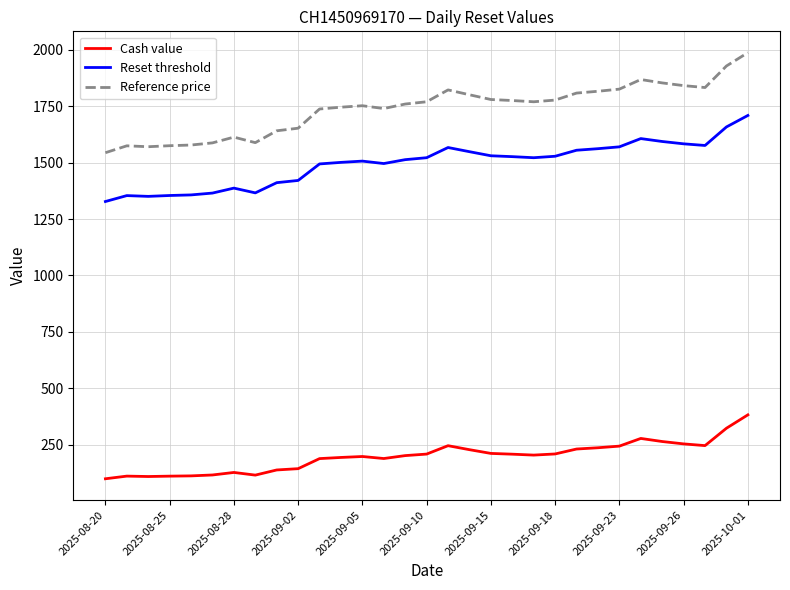

Count the number of data series in this chart.

3